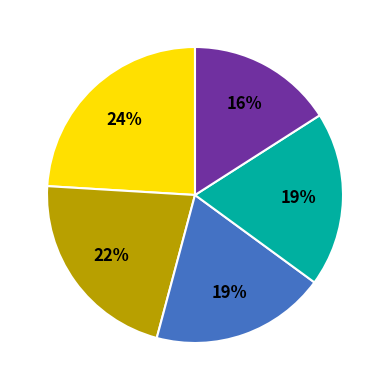

To the nearest percent, what is the average slice percentage?

20%